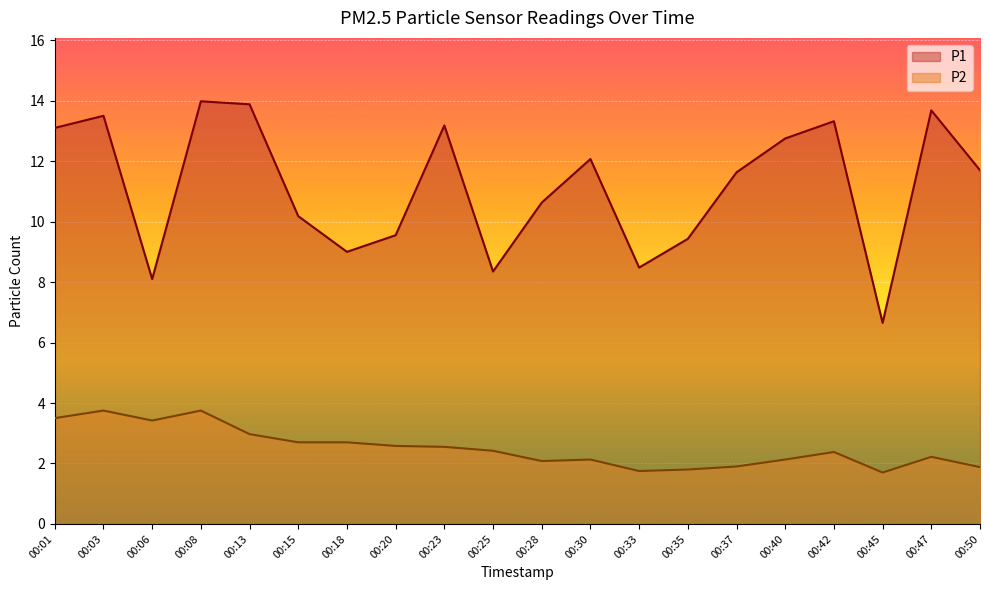

Reading left to right, transcribe all the data shown in this chart.

P1: 13.1	13.5	8.1	14.0	13.9	10.2	9.0	9.6	13.2	8.3	10.6	12.1	8.5	9.4	11.6	12.8	13.3	6.7	13.7	11.7
P2: 3.5	3.8	3.4	3.8	3.0	2.7	2.7	2.6	2.5	2.4	2.1	2.1	1.8	1.8	1.9	2.1	2.4	1.7	2.2	1.9